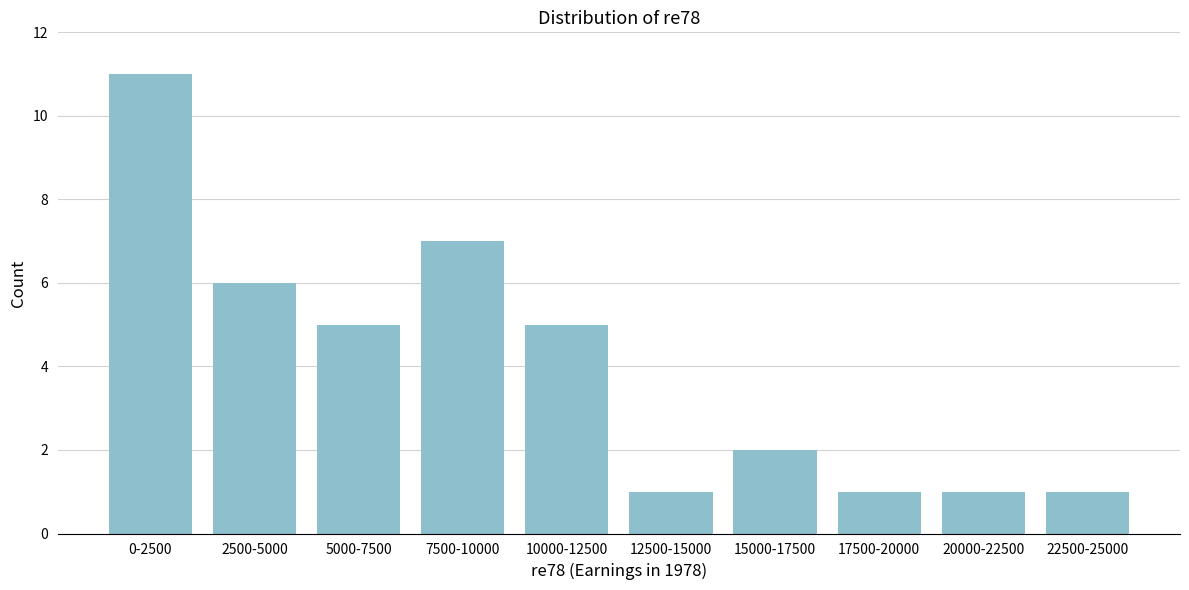

Reading left to right, list all the values displayed in this chart.

0-2500=11	2500-5000=6	5000-7500=5	7500-10000=7	10000-12500=5	12500-15000=1	15000-17500=2	17500-20000=1	20000-22500=1	22500-25000=1